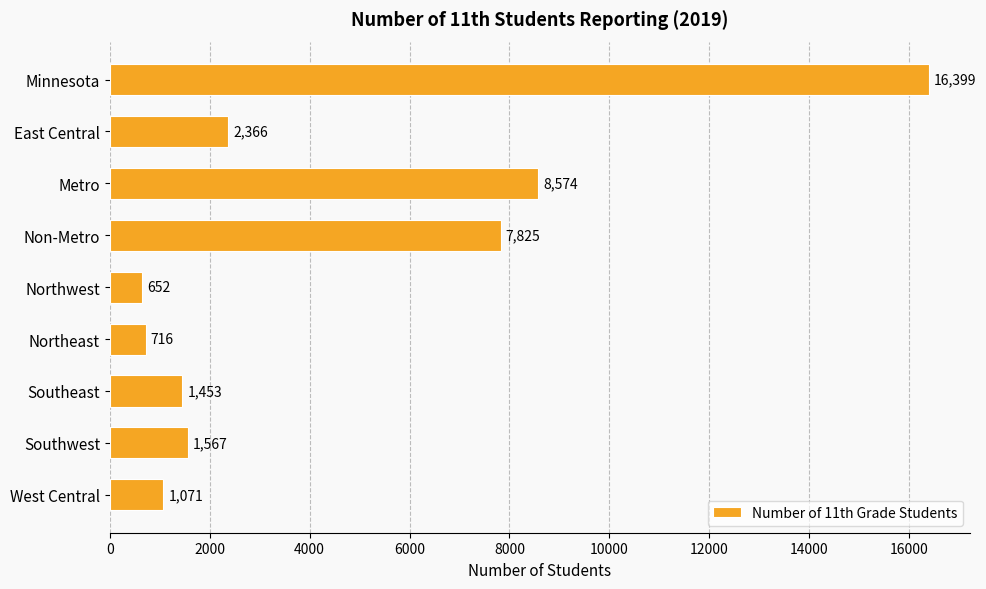

Reading top to bottom, list all the values displayed in this chart.

Minnesota=16399	East Central=2366	Metro=8574	Non-Metro=7825	Northwest=652	Northeast=716	Southeast=1453	Southwest=1567	West Central=1071